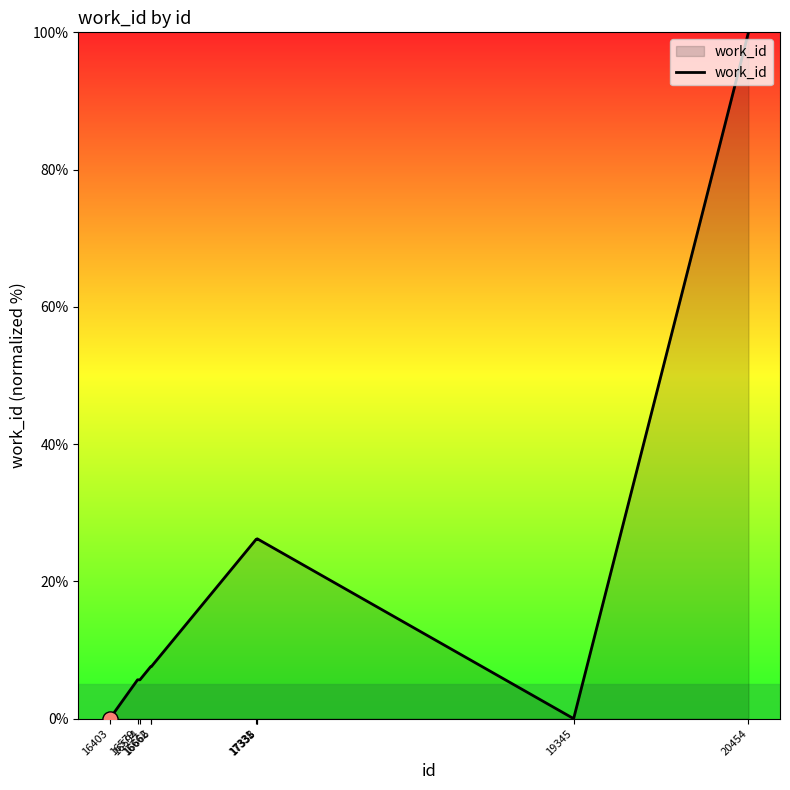

What is the ratio of the value at 17331 to the value at 17338?

1.0